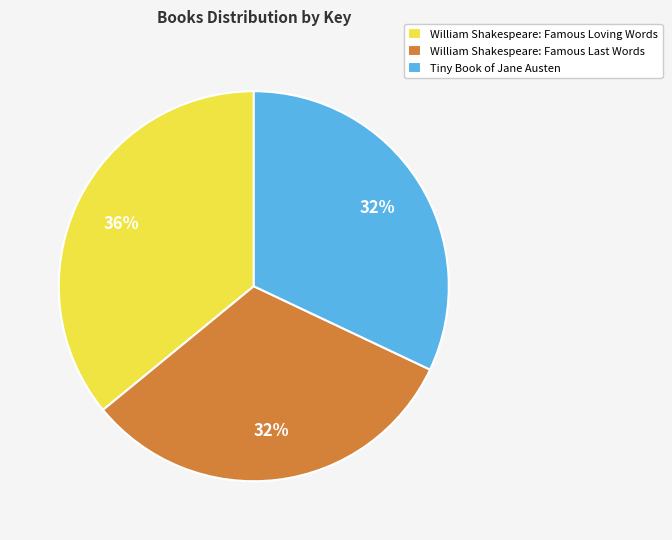

Does Tiny Book of Jane Austen represent more than half of the total?

No